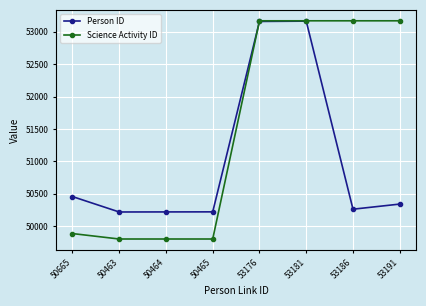

What is the minimum value for Science Activity ID?

49803